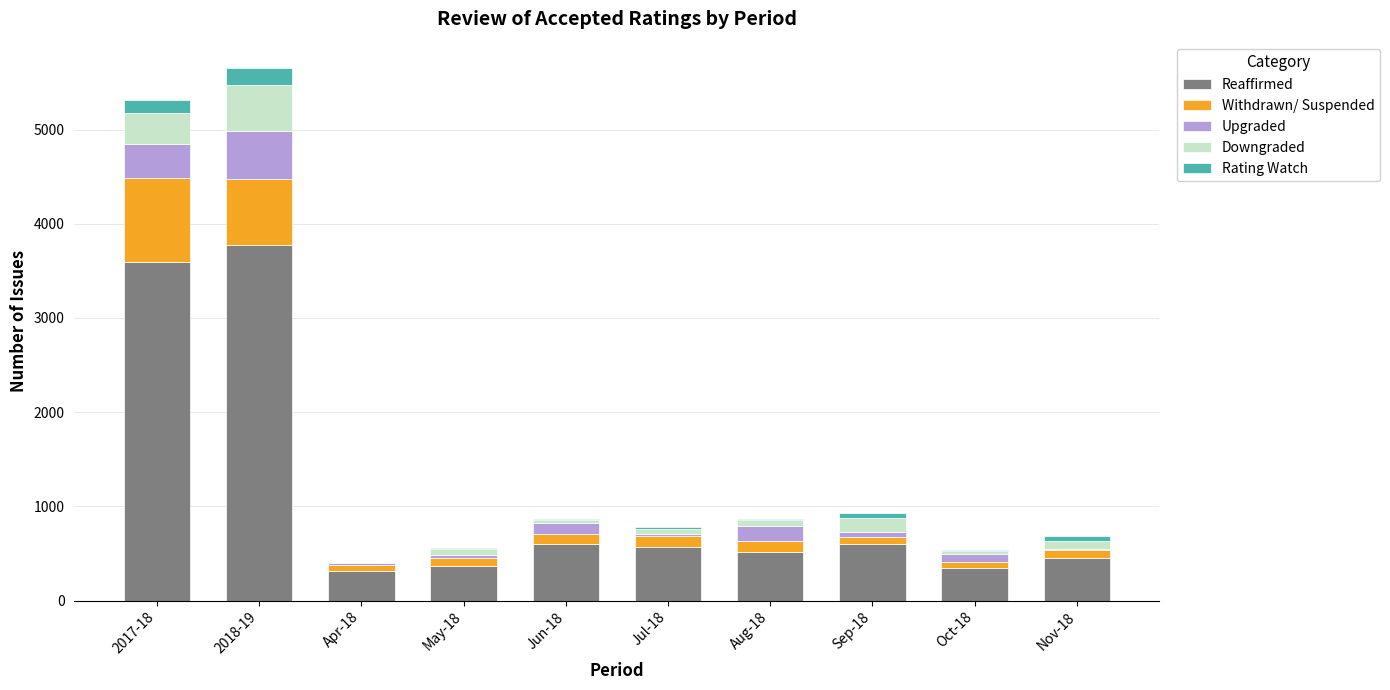

What is the highest value of the Reaffirmed series?

3780